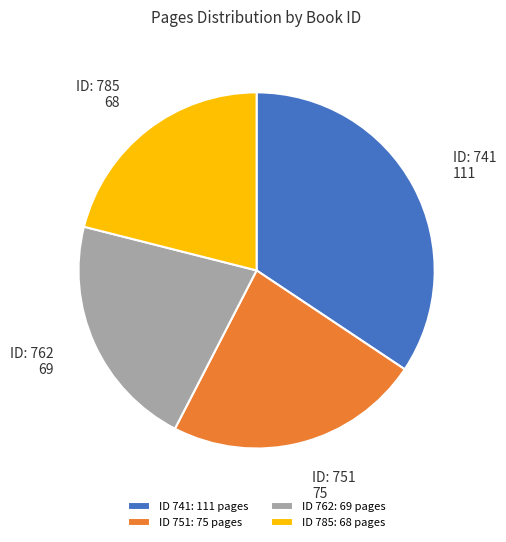

Which category has the biggest portion of the pie?

ID 741: 111 pages